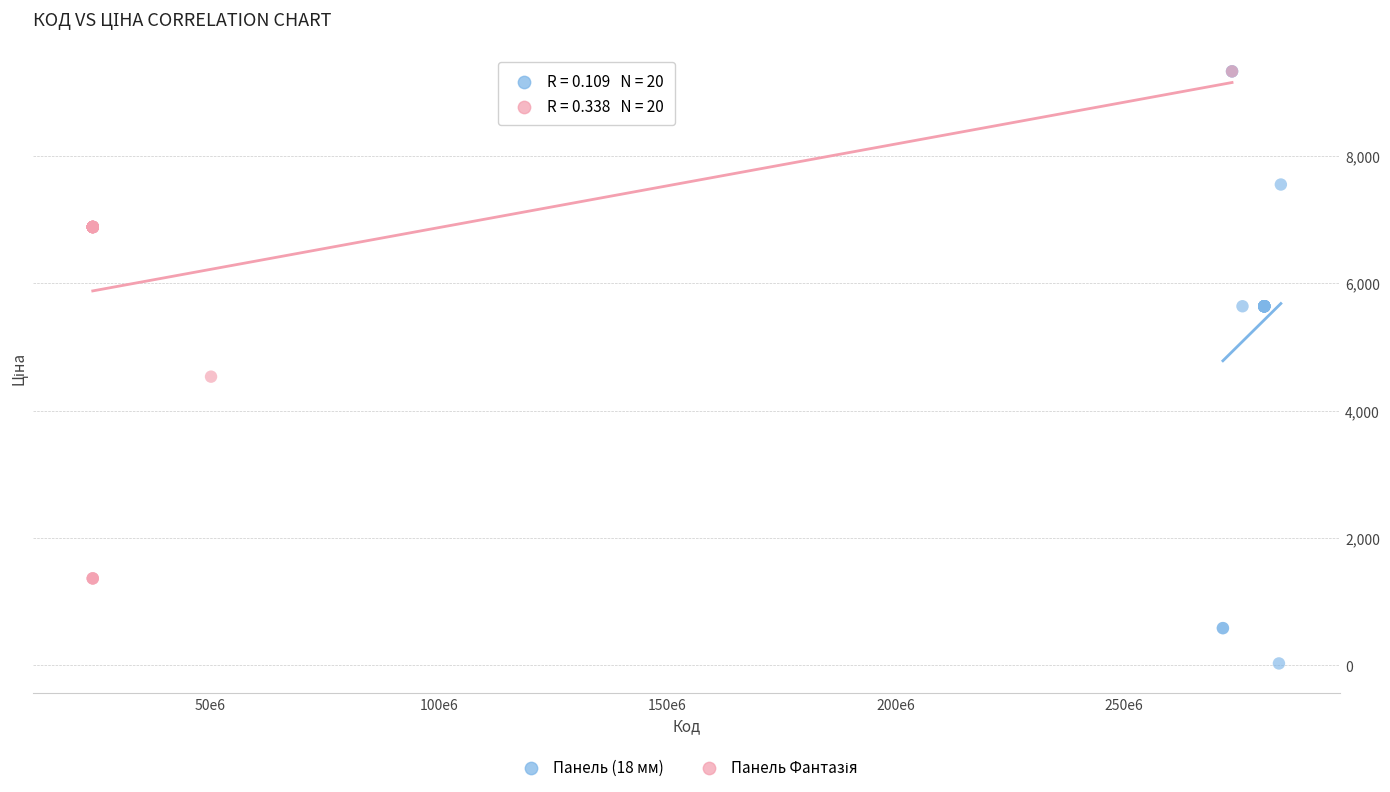

Which series contains the lowest Y value?

Панель (18 мм)